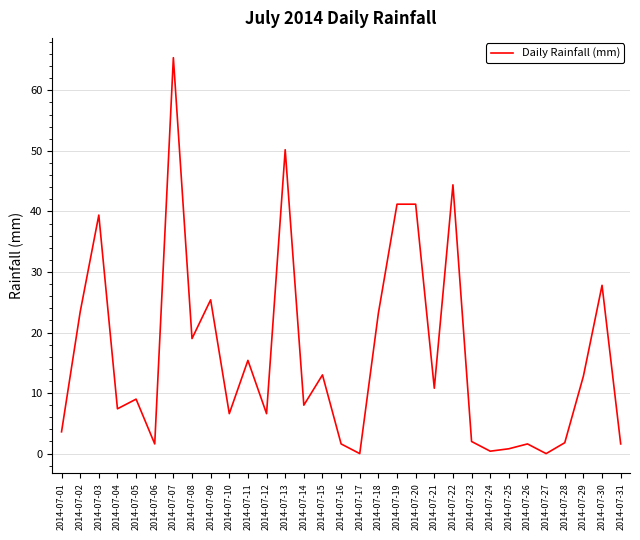

At which label does the data first exceed 9?

2014-07-02